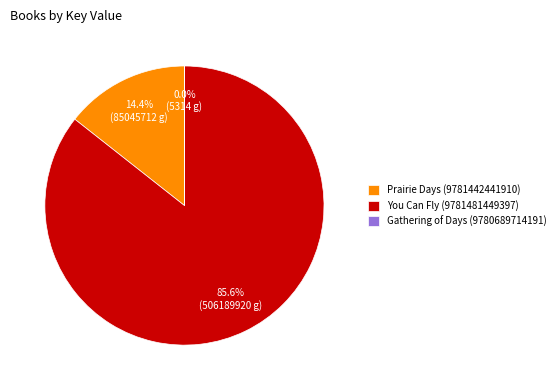

Is there any slice that represents more than half of the pie?

Yes